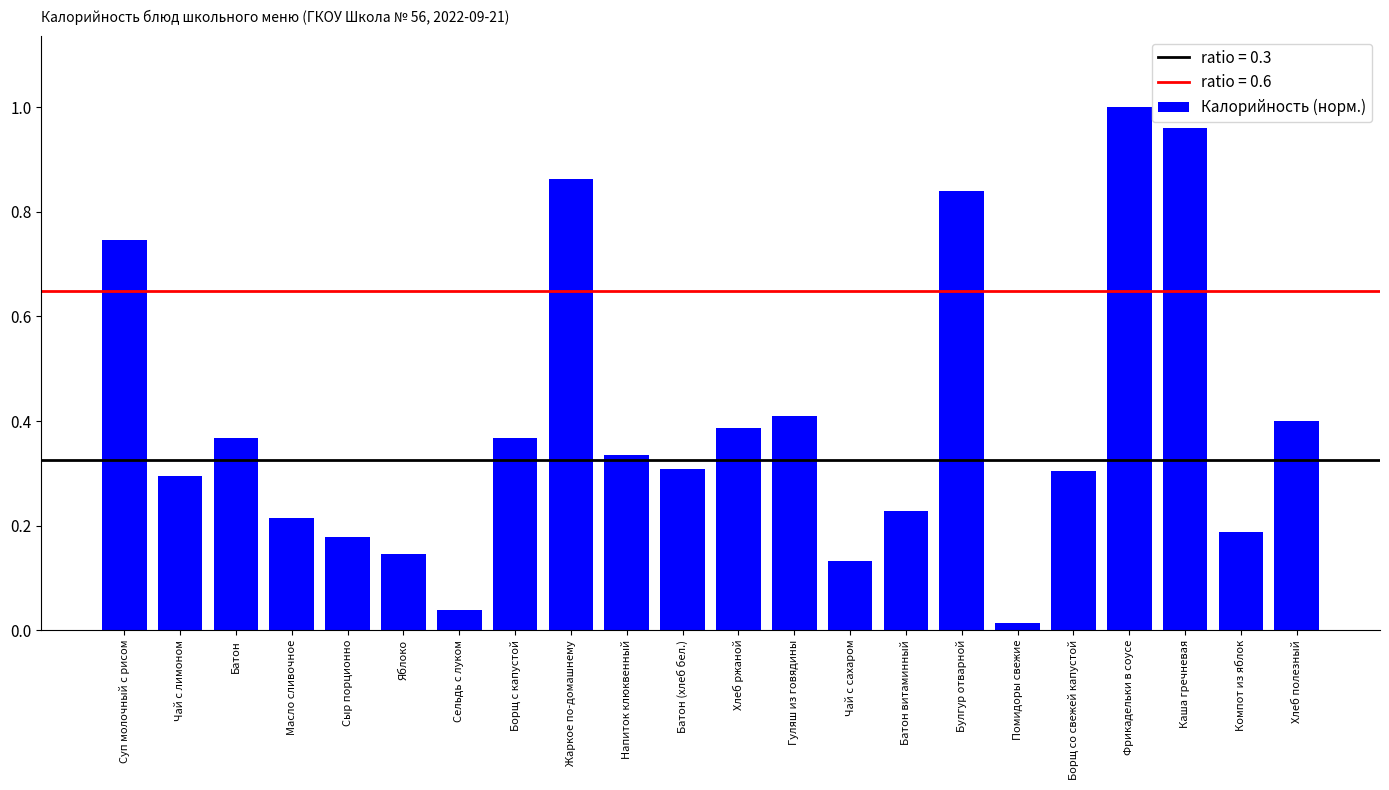

The chart shows a value of 0.3 at Каша гречневая. True or false?

False